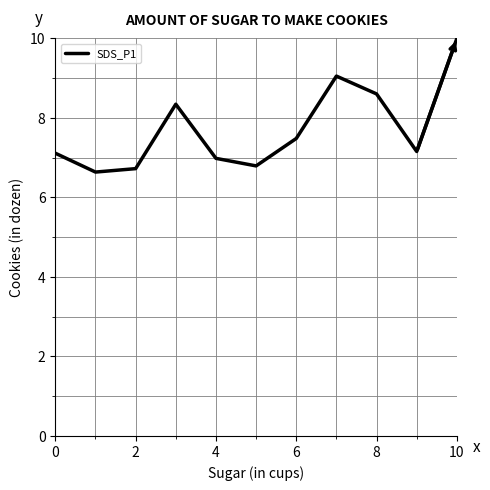

What is the difference between the maximum and minimum values?

3.4